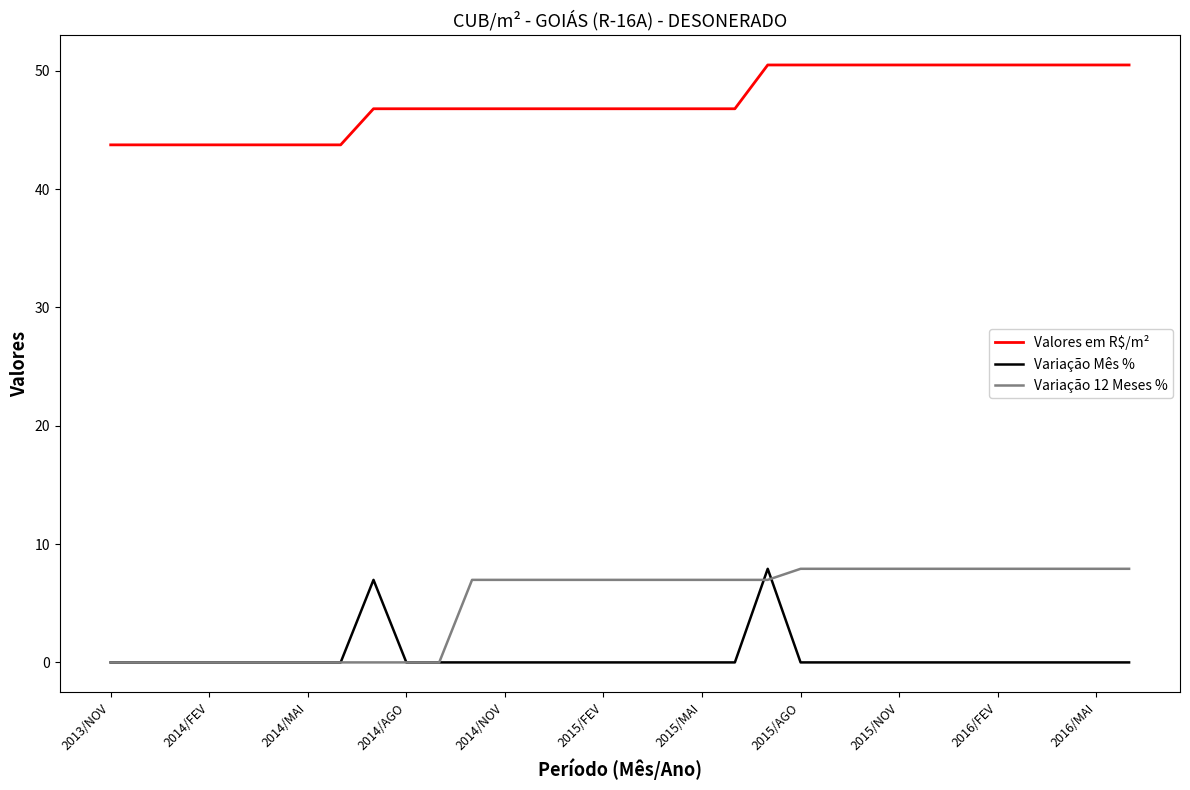

What is the difference between the maximum and second lowest values in the Variação Mês % series?

7.9